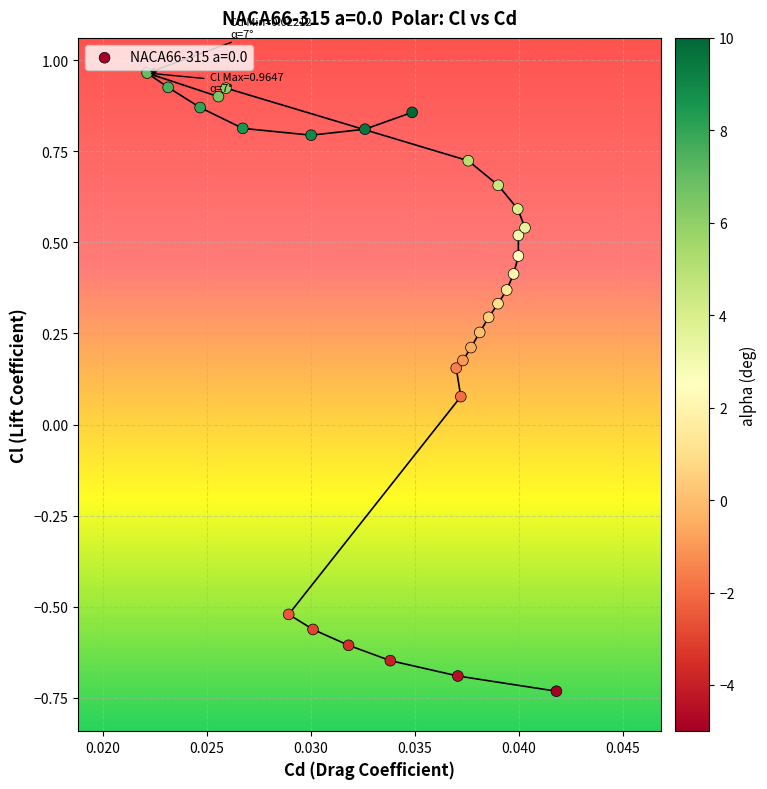

What is the range of Y values (max minus min)?

1.7